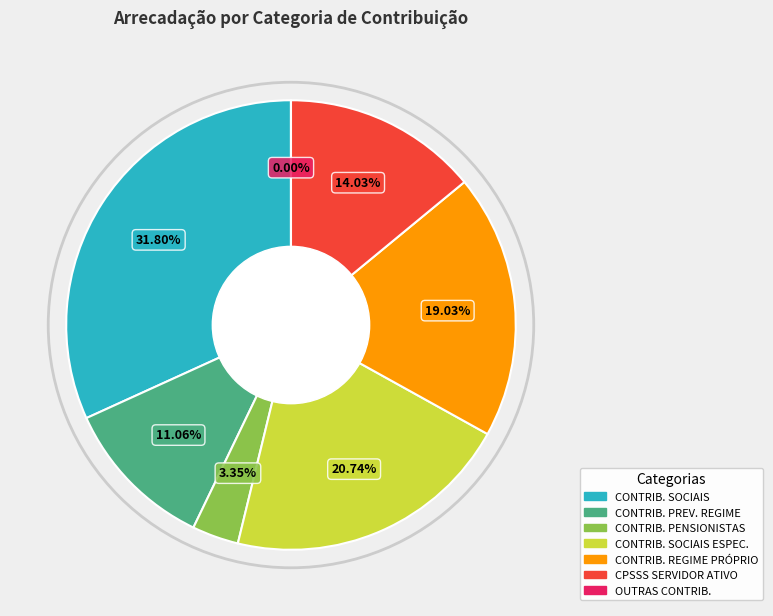

To the nearest percent, what is the combined percentage of CONTRIBUIÇÕES SOCIAIS and CONTRIBUIÇÕES SOCIAIS ESPECÍFICAS DE ES?

53%